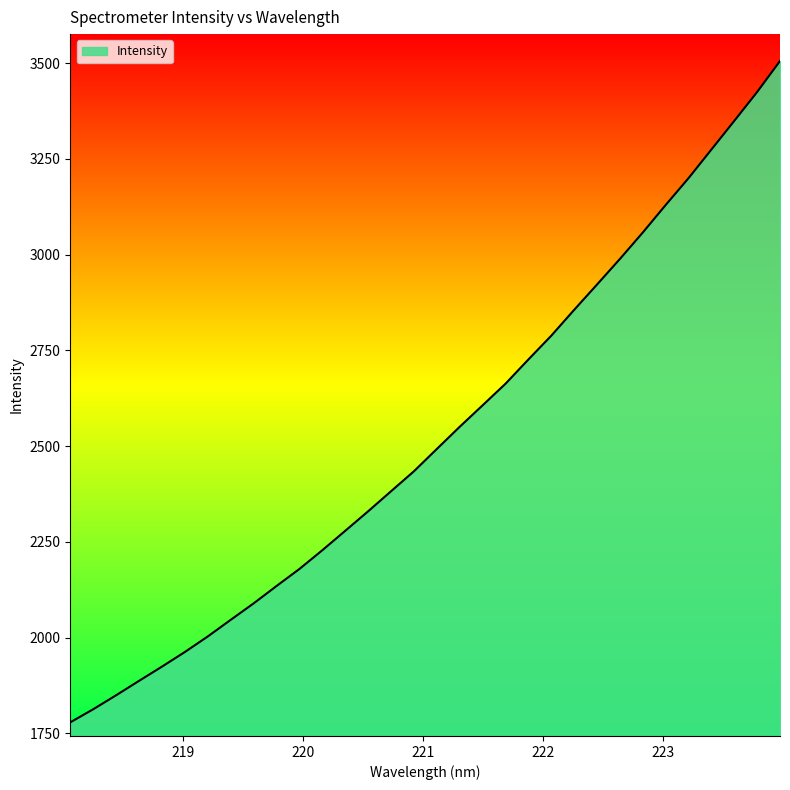

What is the smallest value displayed?

1779.0